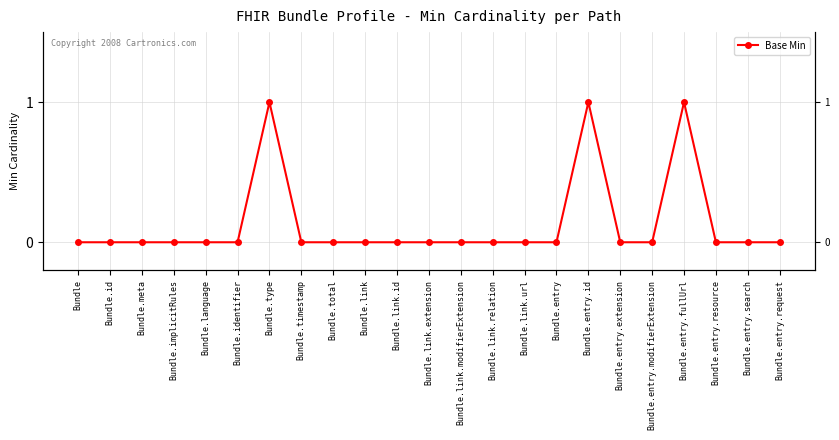

Does the chart have visible grid lines?

Yes